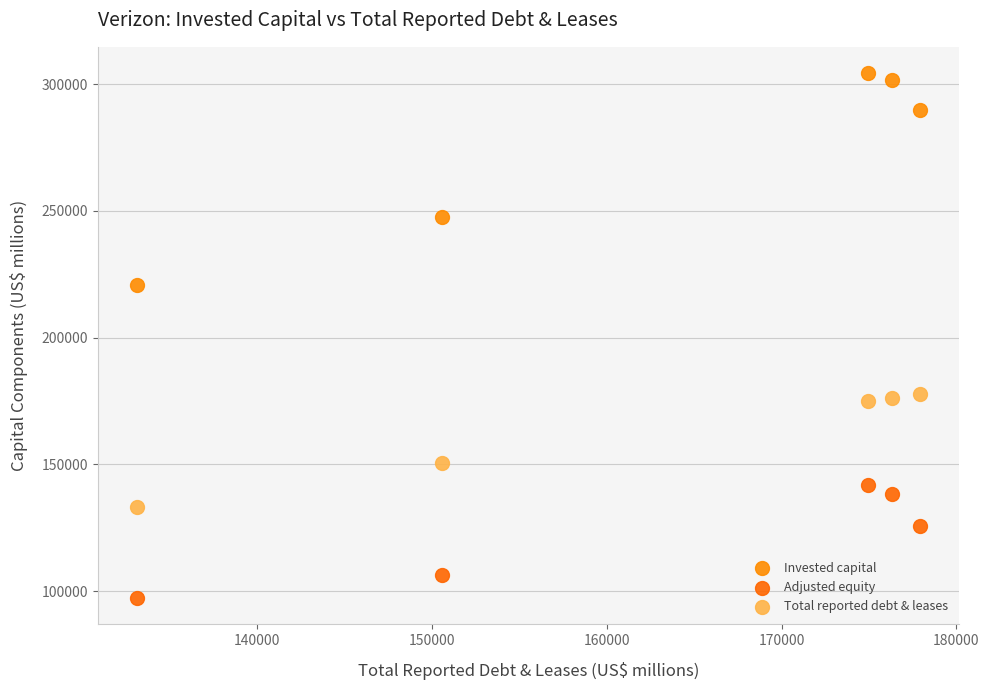

Across all series, what Y value is closest to 200794?

220656